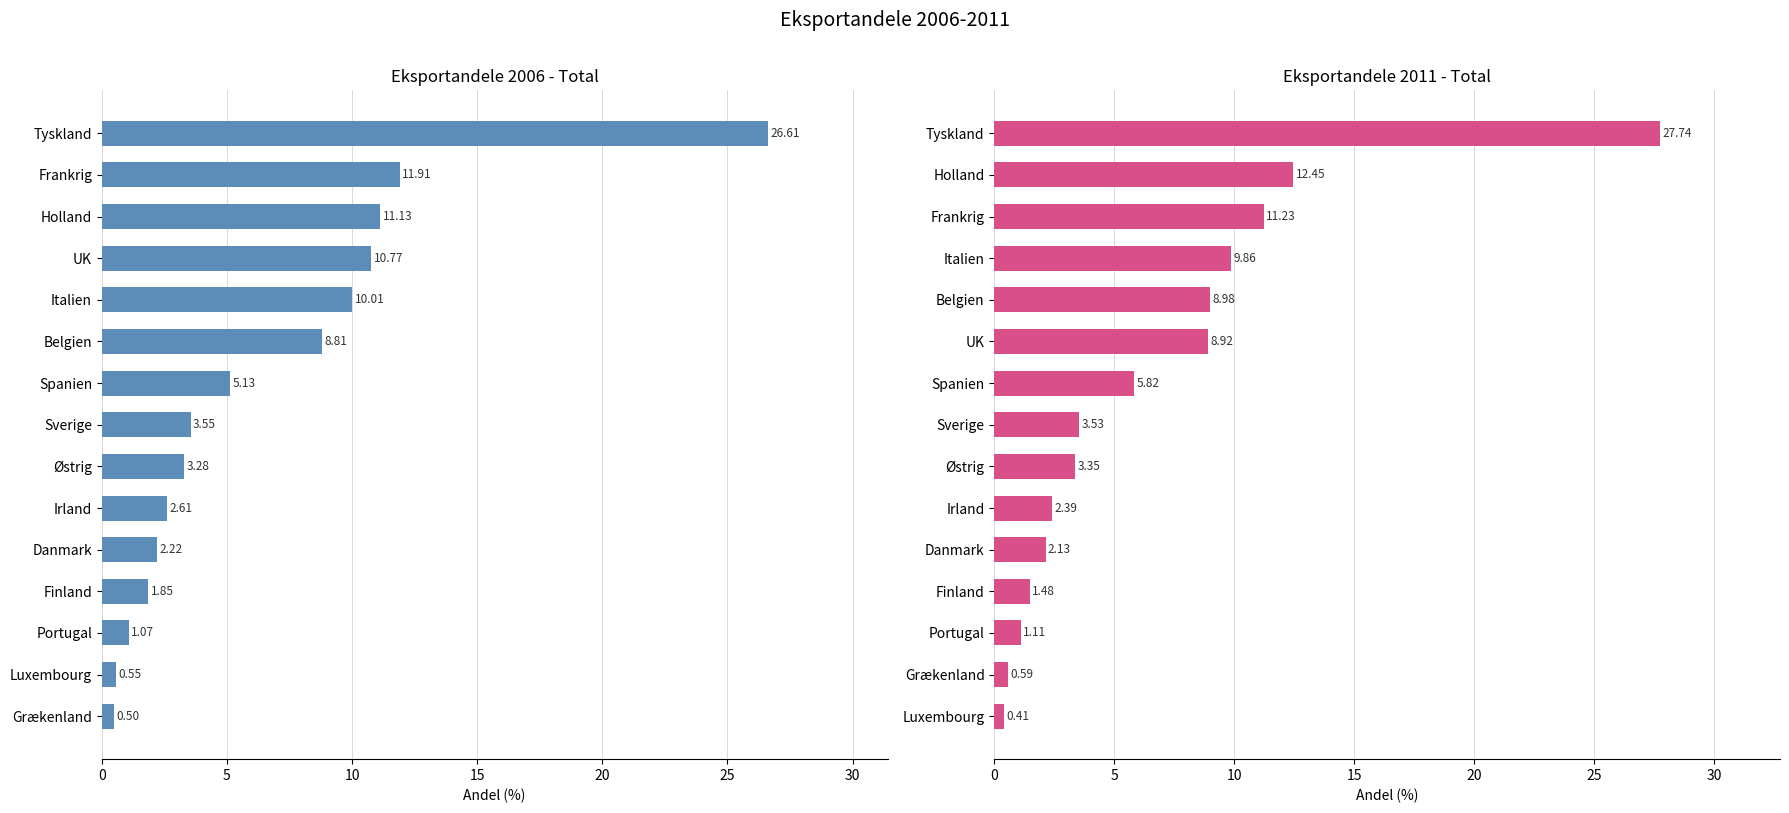

How many values in the Total 2006 series are below 3?

6